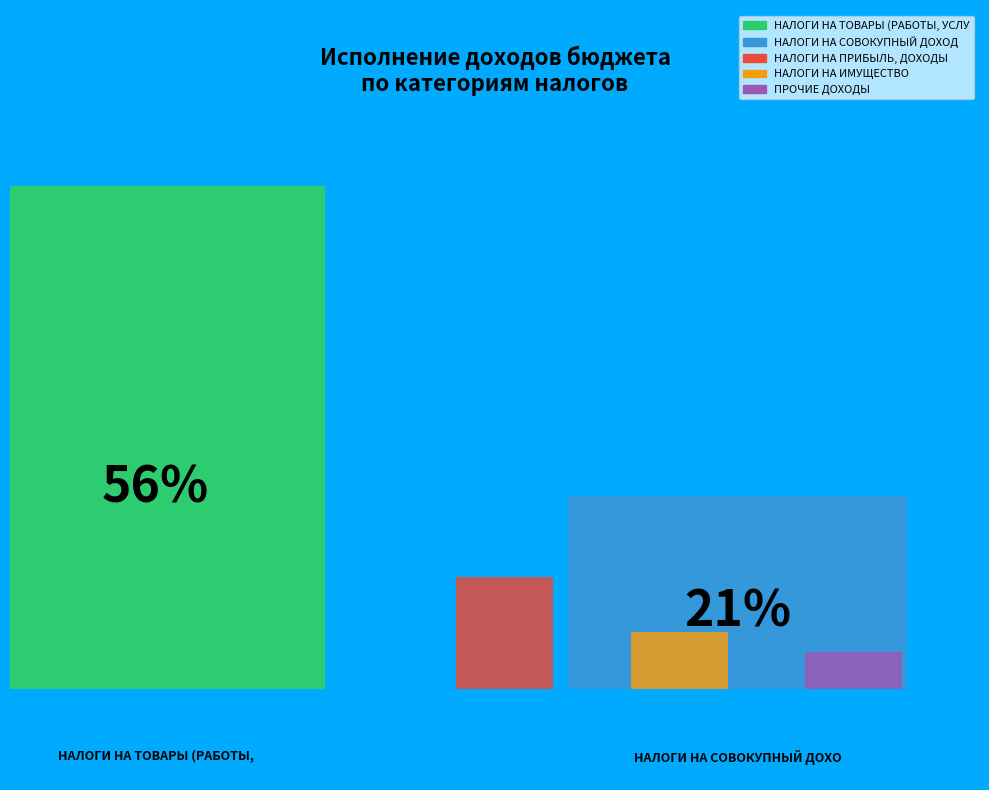

Are the bars grouped side by side (vs. stacked)?

Yes